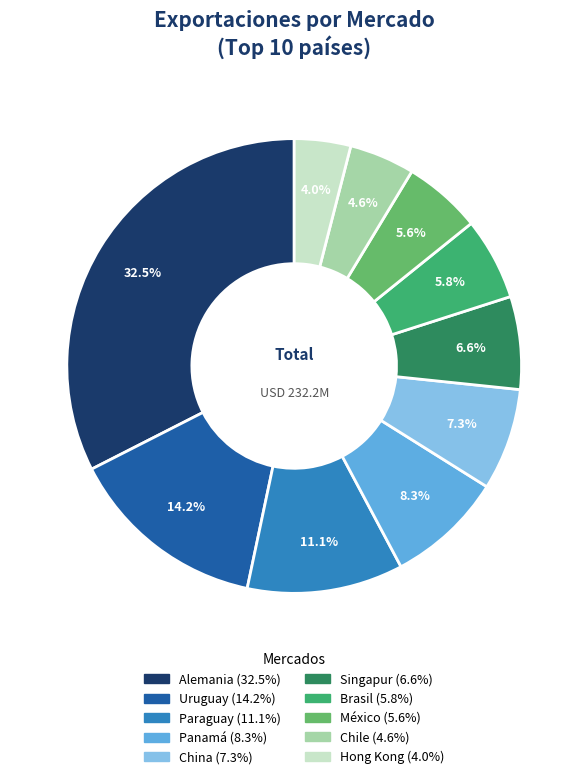

Count the number of slices in the pie.

10